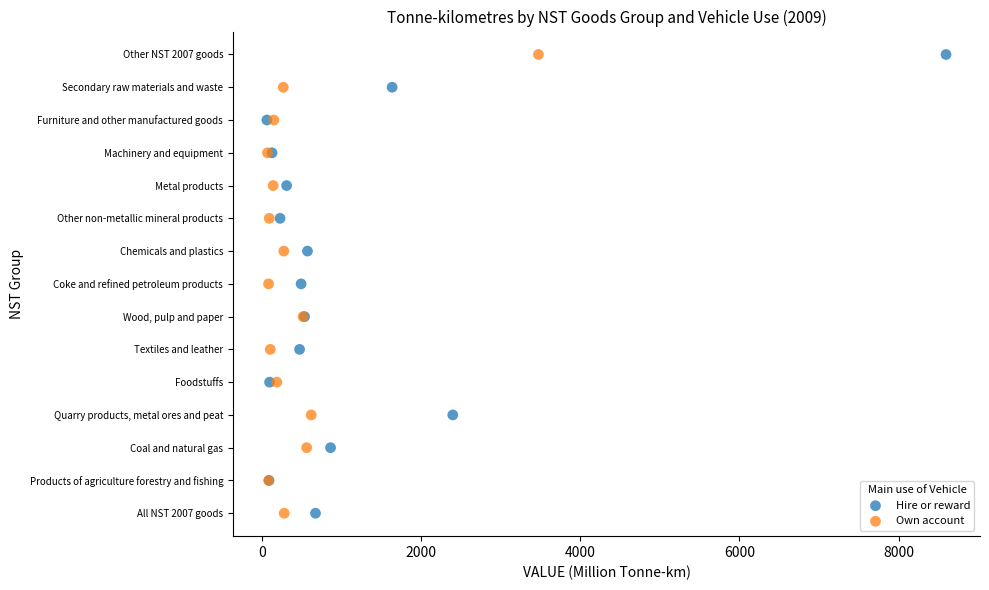

What are all the series names shown in the legend?

Hire or reward, Own account